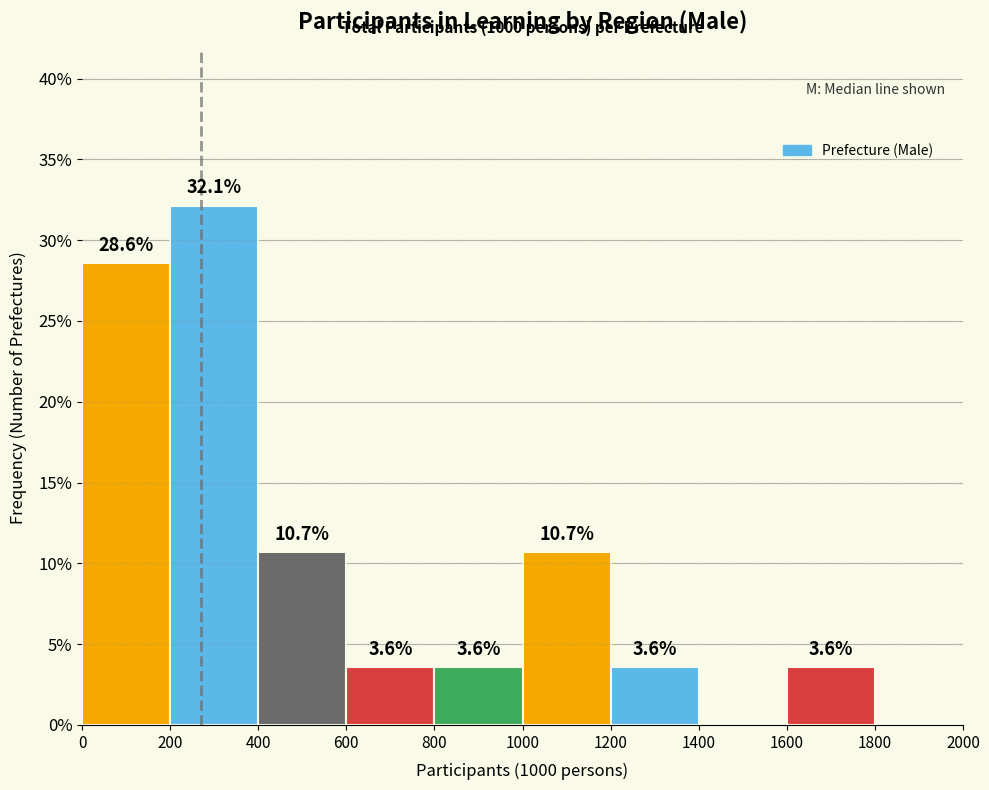

Which range on the x-axis has the tallest bar?

200 to 400